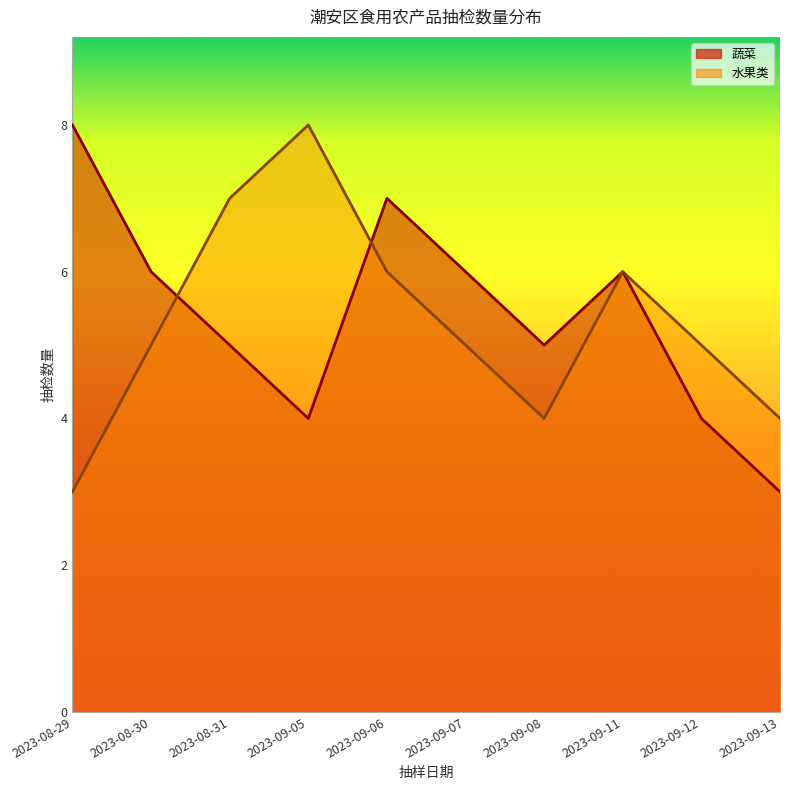

At which category is the sum across all series the highest?

2023-09-06